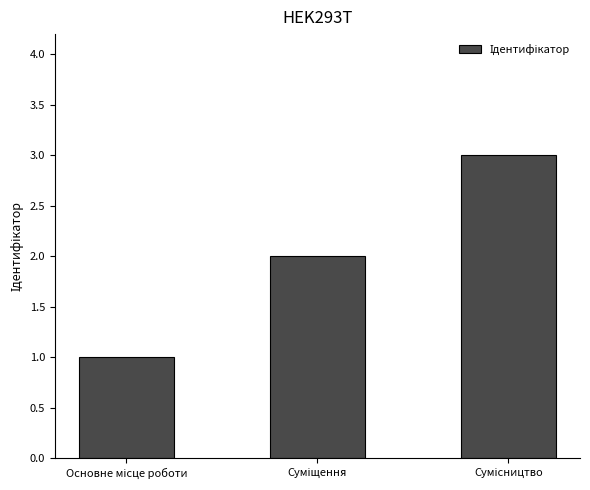

What is the sum of all values?

6